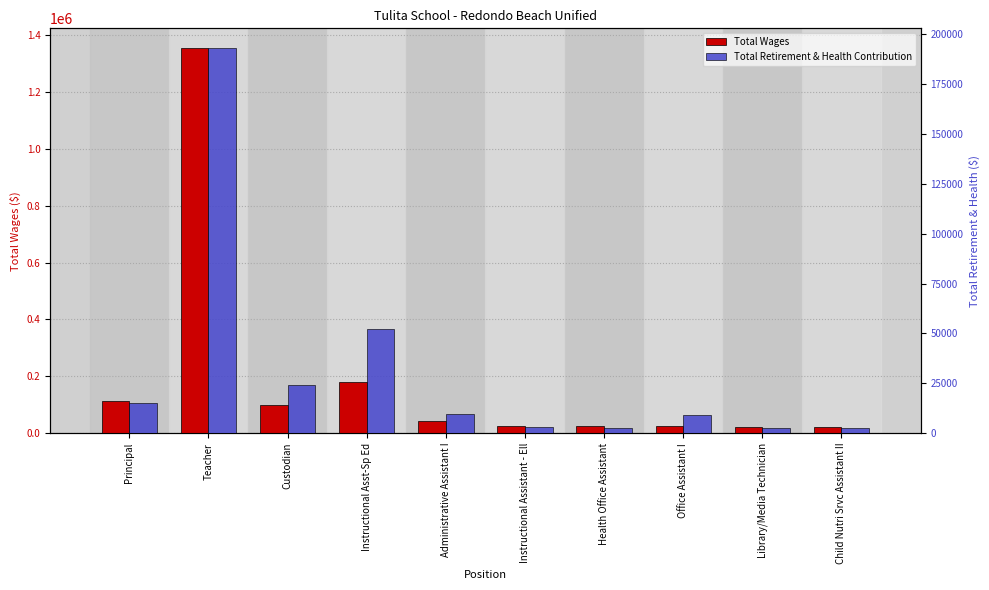

Reading left to right, extract all data points from this chart.

Total Wages: 112447	1356880	98197	180102	42645	26165	24187	23390	21718	20820
Total Retirement & Health Contribution: 15162	193383	24098	52093	9352	3079	2805	9111	2545	2440